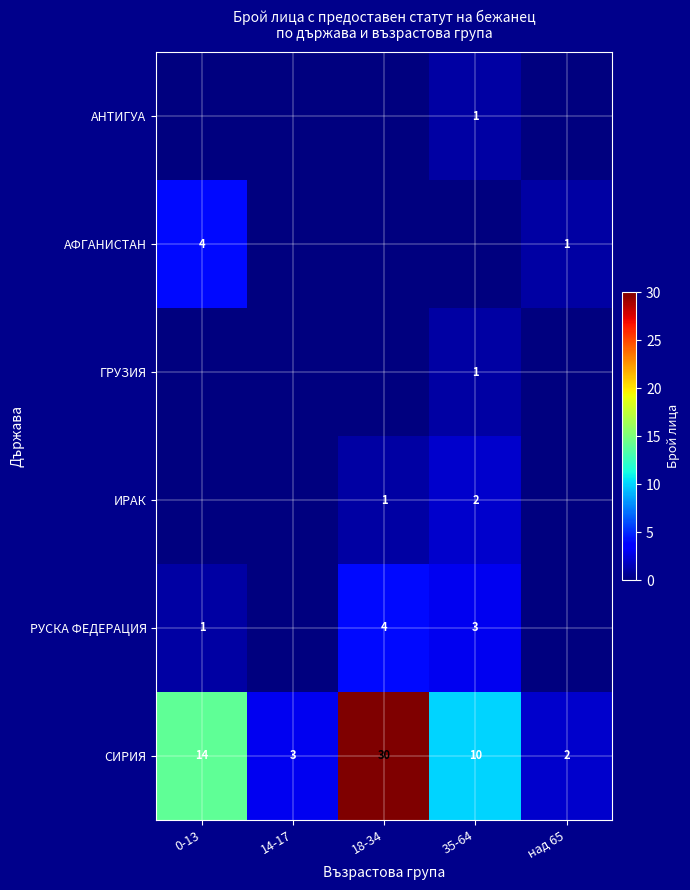

Which category has the lowest value across all series?

0-13